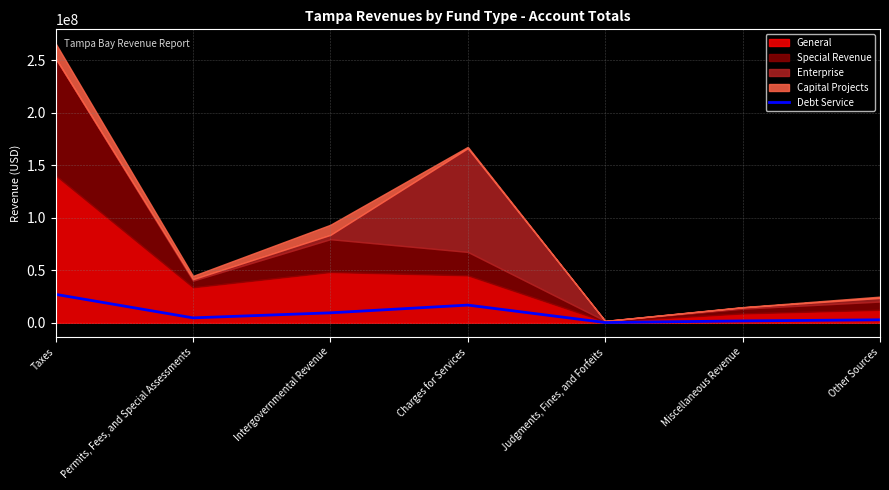

The value of Debt Service at Charges for Services is 16871413.3. True or false?

True